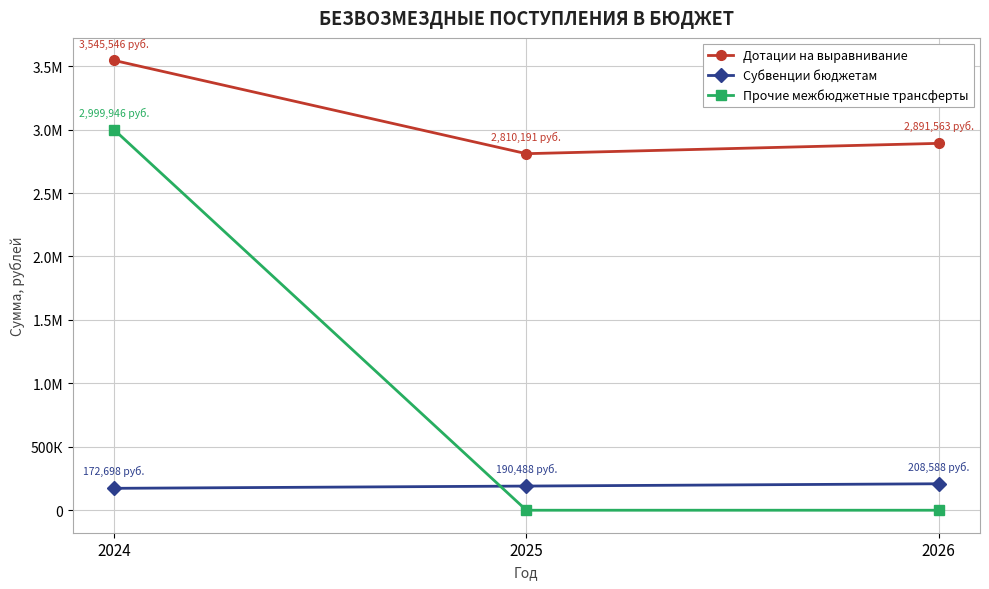

Does the chart have visible grid lines?

Yes